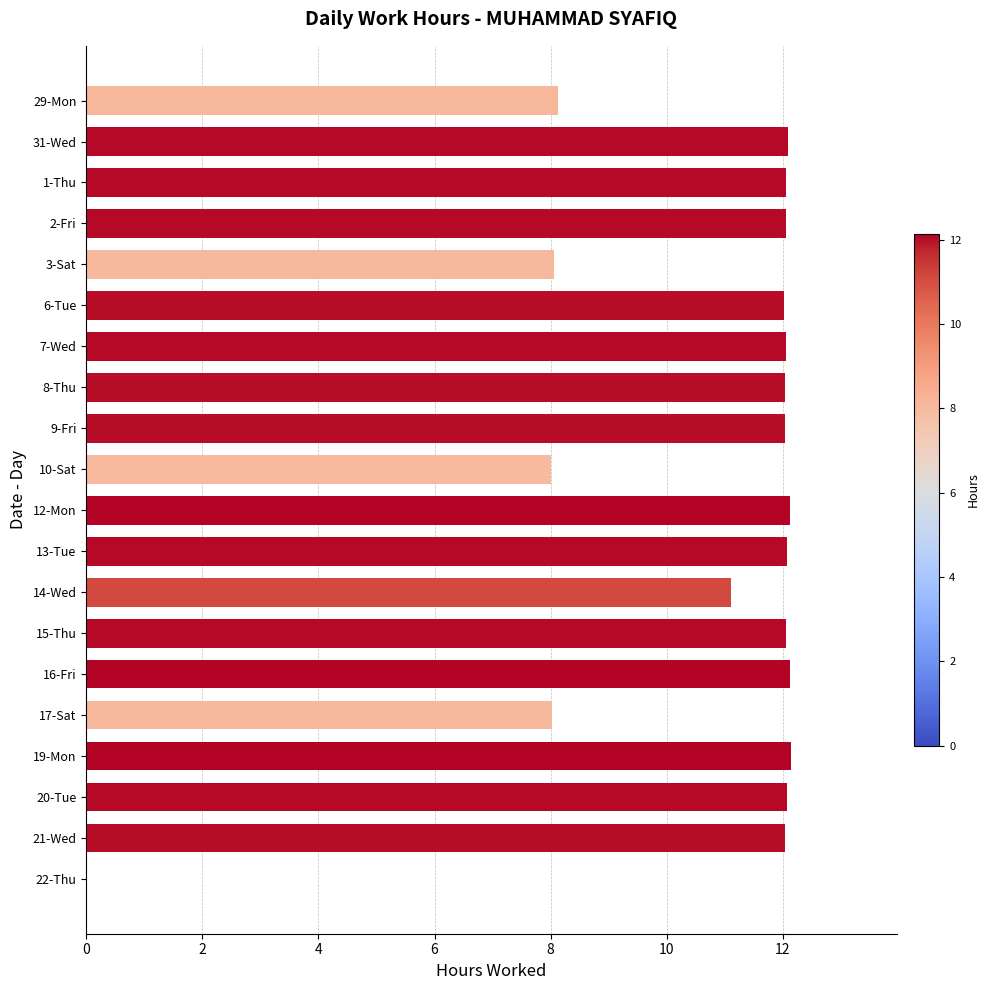

Approximately how many times larger is the value at 9-Fri compared to 15-Thu?

1.0